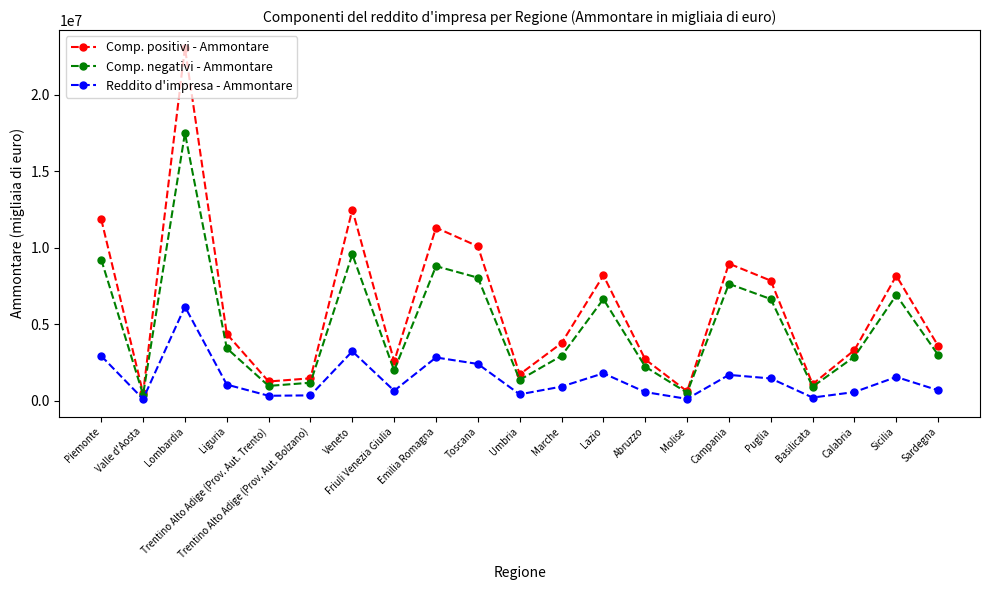

True or false: Reddito d'impresa - Ammontare and Comp. negativi - Ammontare intersect in this chart.

False